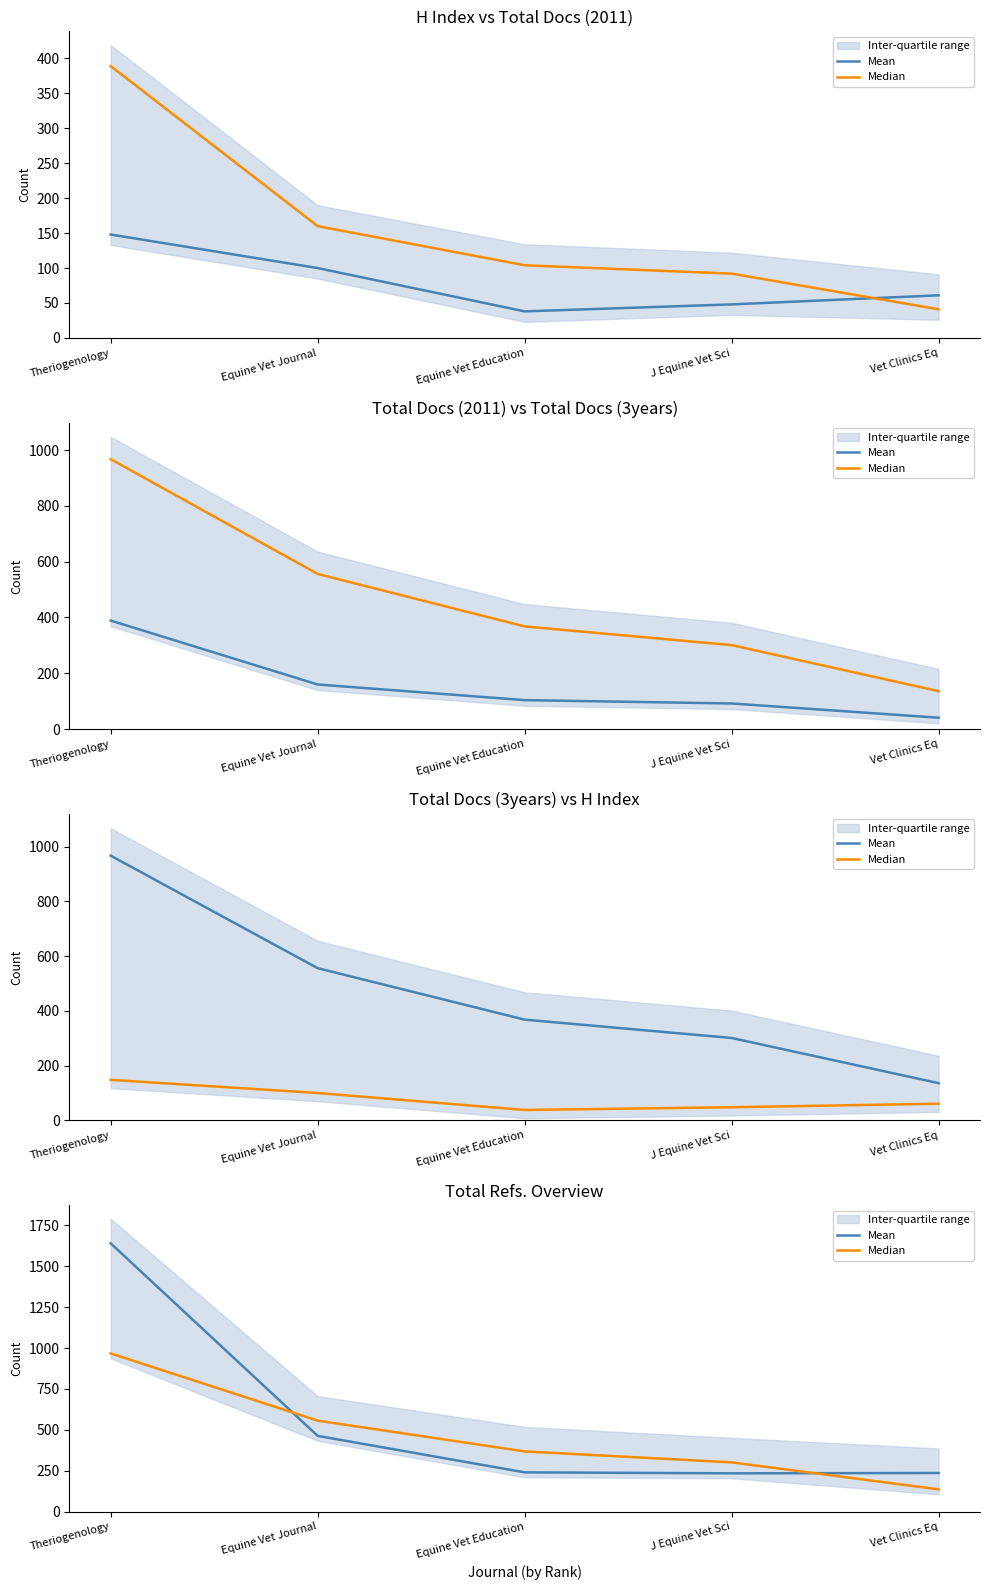

What is the spread (max minus min) of values at Equine Vet Education?

128